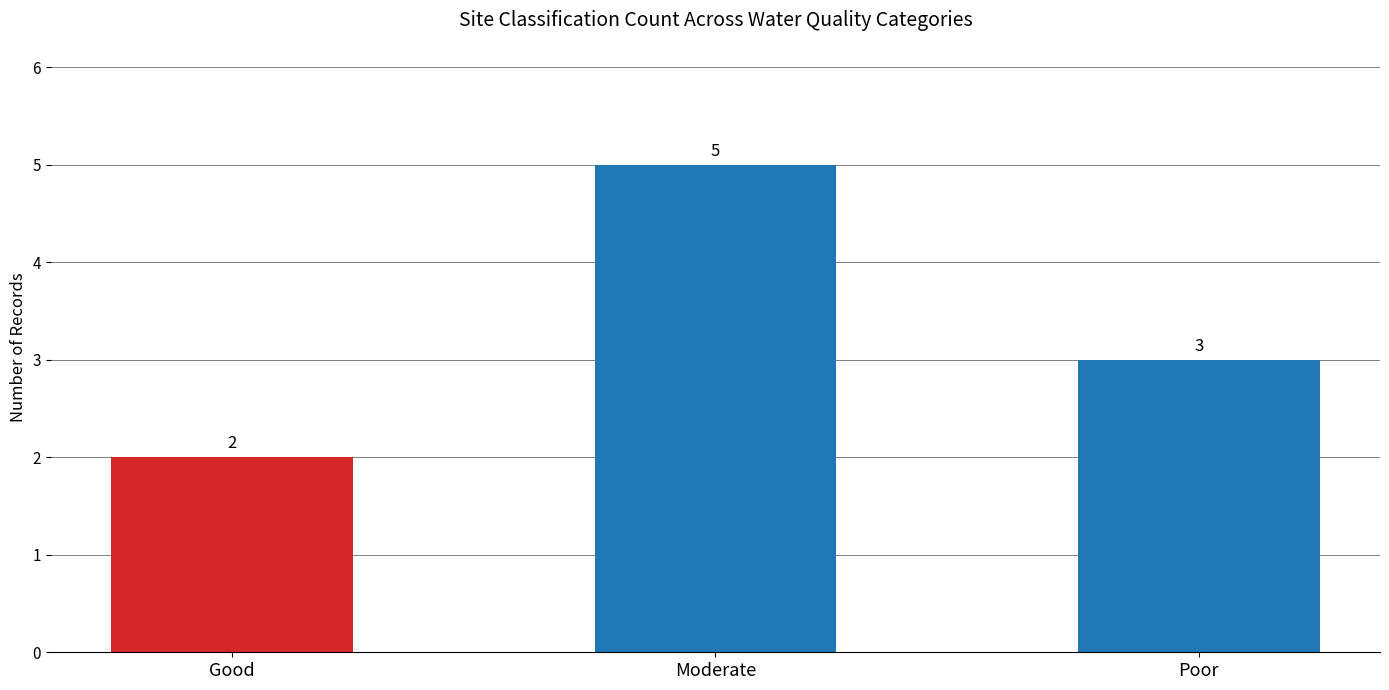

True or false: the data shows 1 at Good.

False